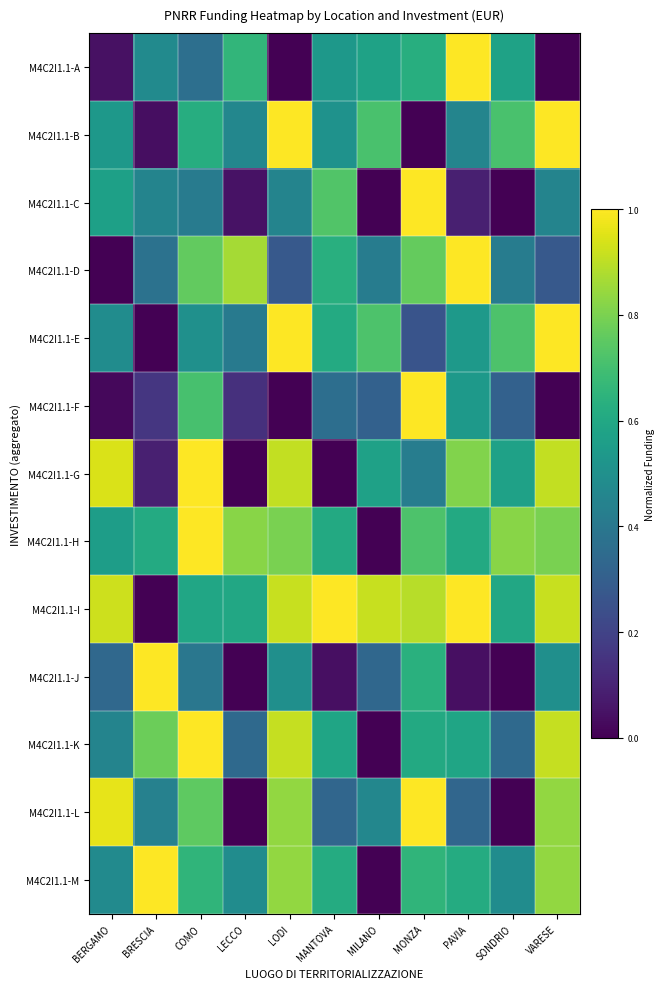

Rank the series by their maximum value, from lowest to highest.

M4C2I1.1-C, M4C2I1.1-D, M4C2I1.1-G, M4C2I1.1-K, M4C2I1.1-F, M4C2I1.1-L, M4C2I1.1-I, M4C2I1.1-E, M4C2I1.1-J, M4C2I1.1-H, M4C2I1.1-A, M4C2I1.1-M, M4C2I1.1-B